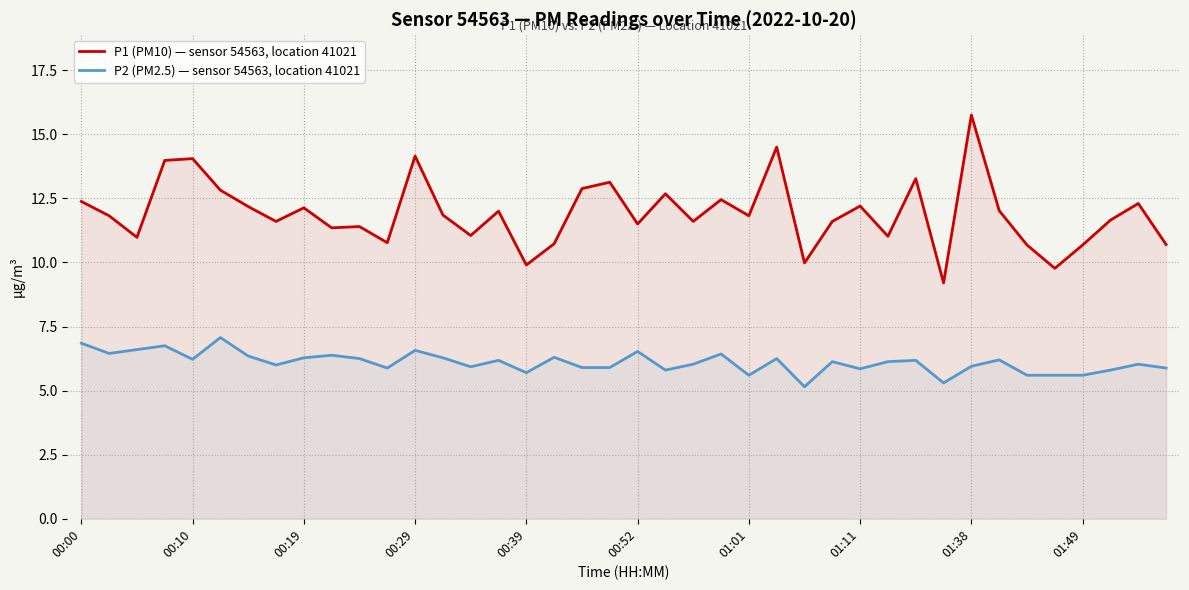

What is the difference between the maximum and minimum values in the P2 (PM2.5) — sensor 54563, location 41021 series?

1.9